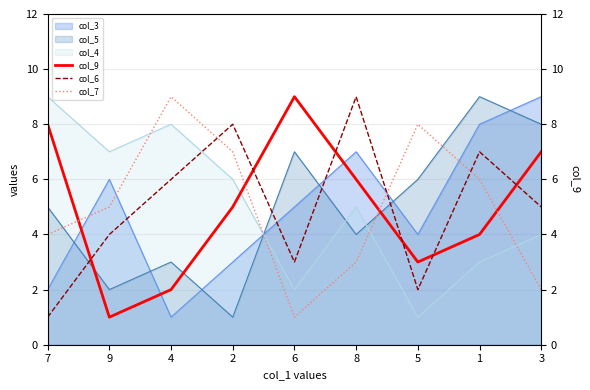

The value of col_6 at 4 is 3. True or false?

False